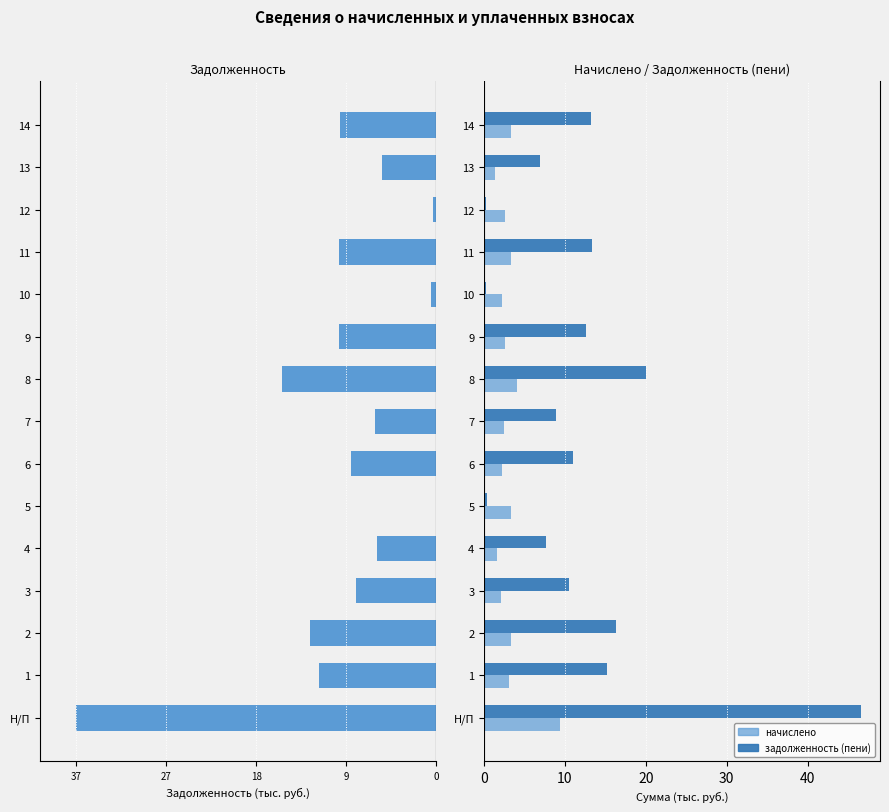

Which series has the largest total across all categories?

задолженность (пени)